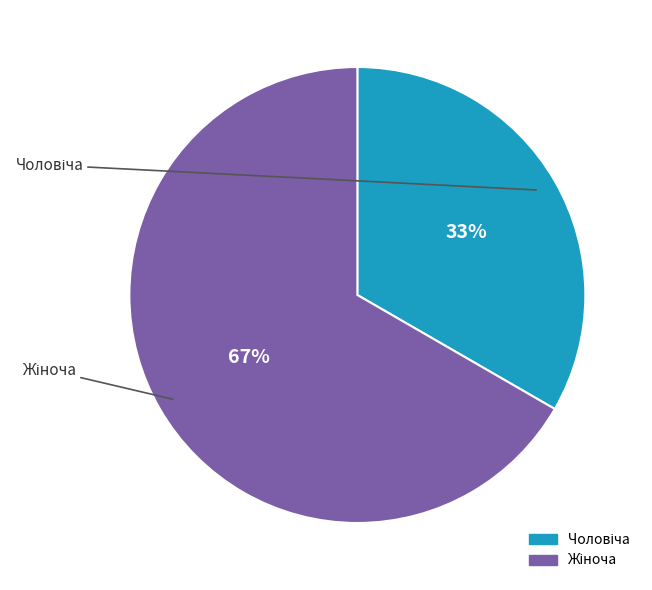

To the nearest percent, what is the average slice percentage?

50%